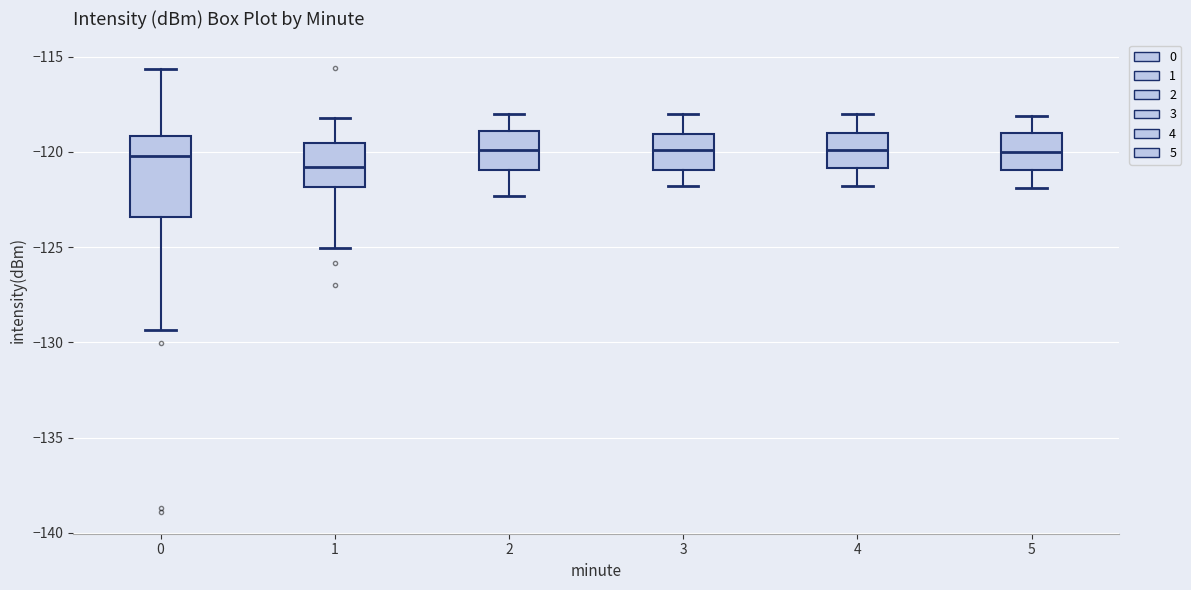

Which box has the lowest median line?

1